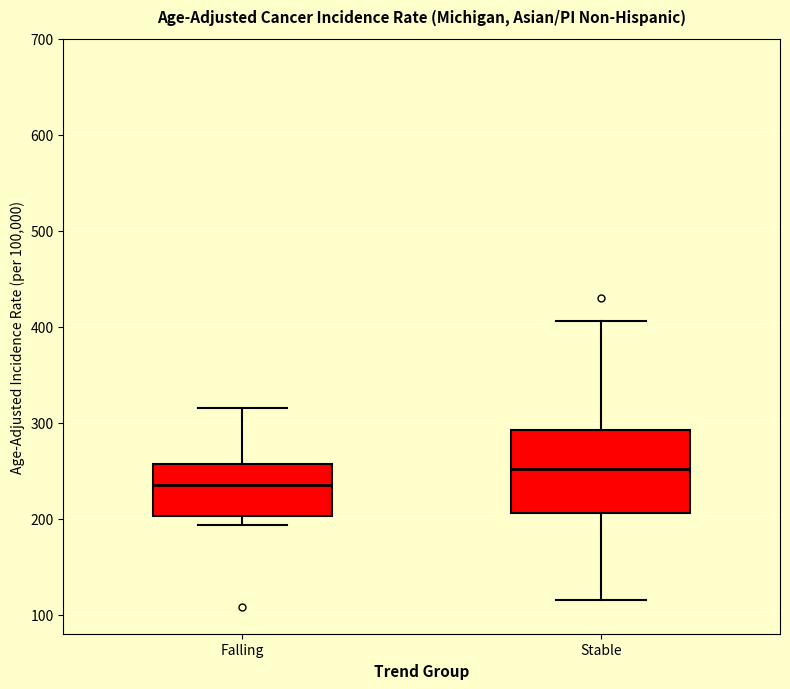

Reading left to right, read every box against the y-axis: the position of its median line, the range the box covers, and the ends of its whiskers. The values are not printed on the chart, so give them approximately, as read against the axis.

Falling: median 230, box 200 to 260, whiskers 190 to 320
Stable: median 250, box 210 to 290, whiskers 110 to 410